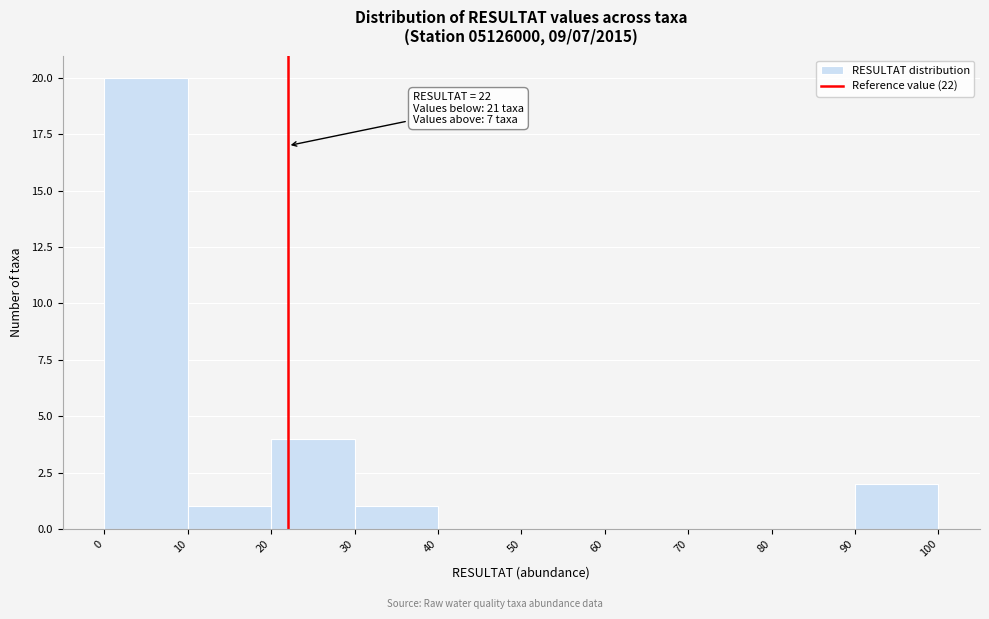

Over which range of the x-axis is the bar tallest?

0 to 10